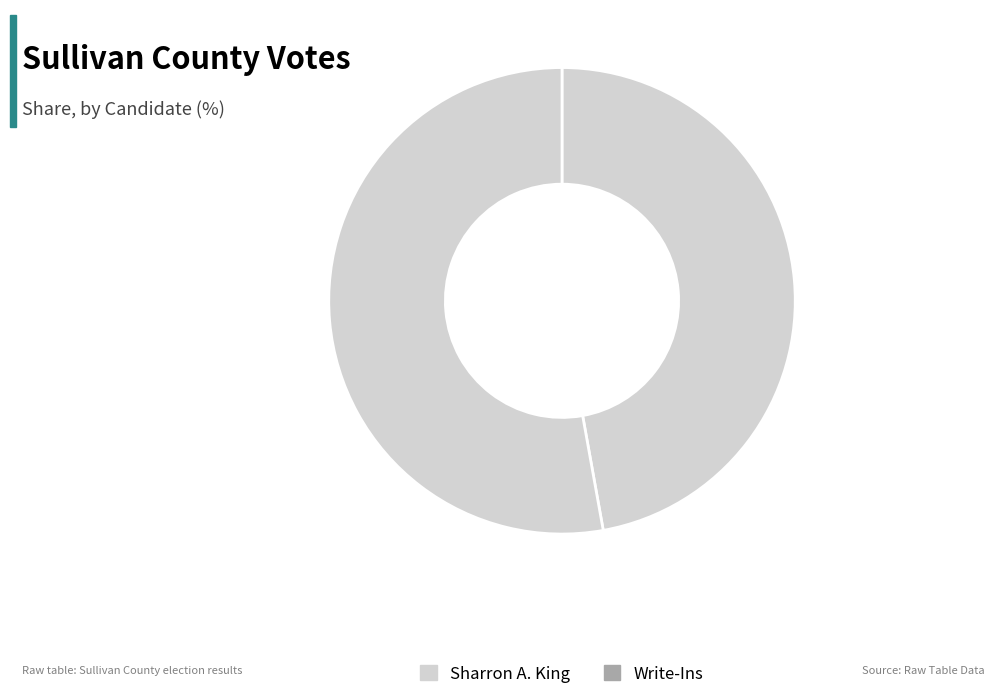

Count the number of slices in the pie.

2